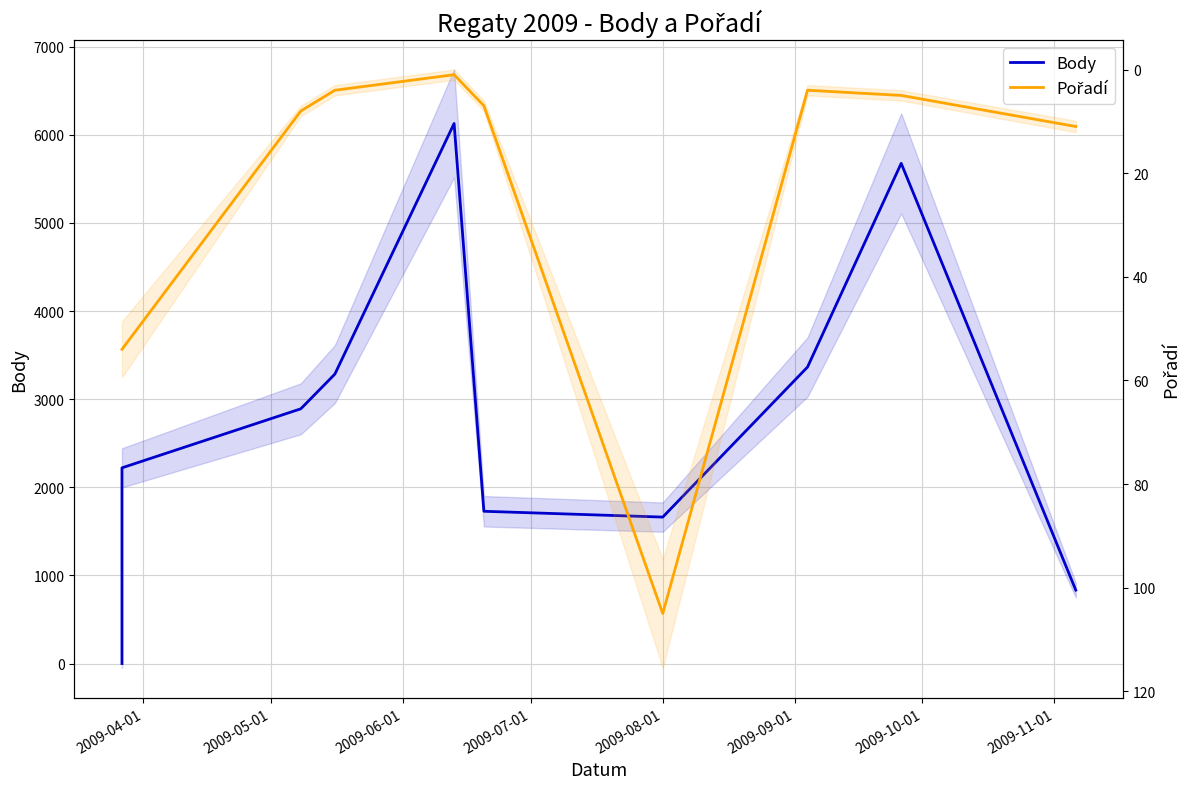

At which category does the chart reach its peak across all series?

2009-08-01